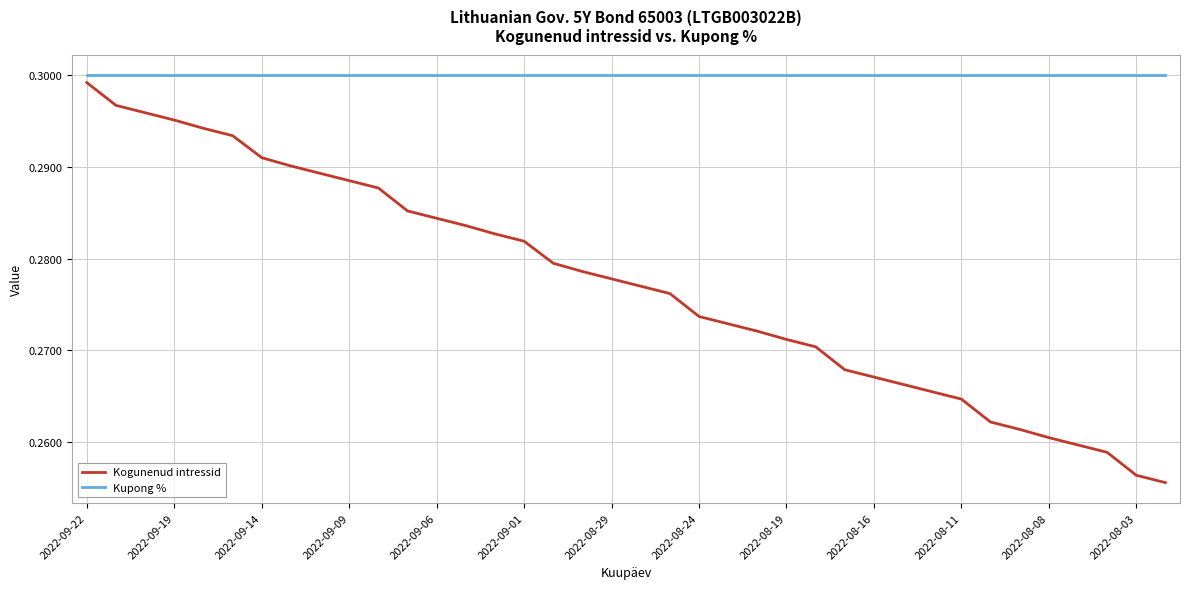

List the series in order of their overall mean, lowest first.

Kogunenud intressid, Kupong %